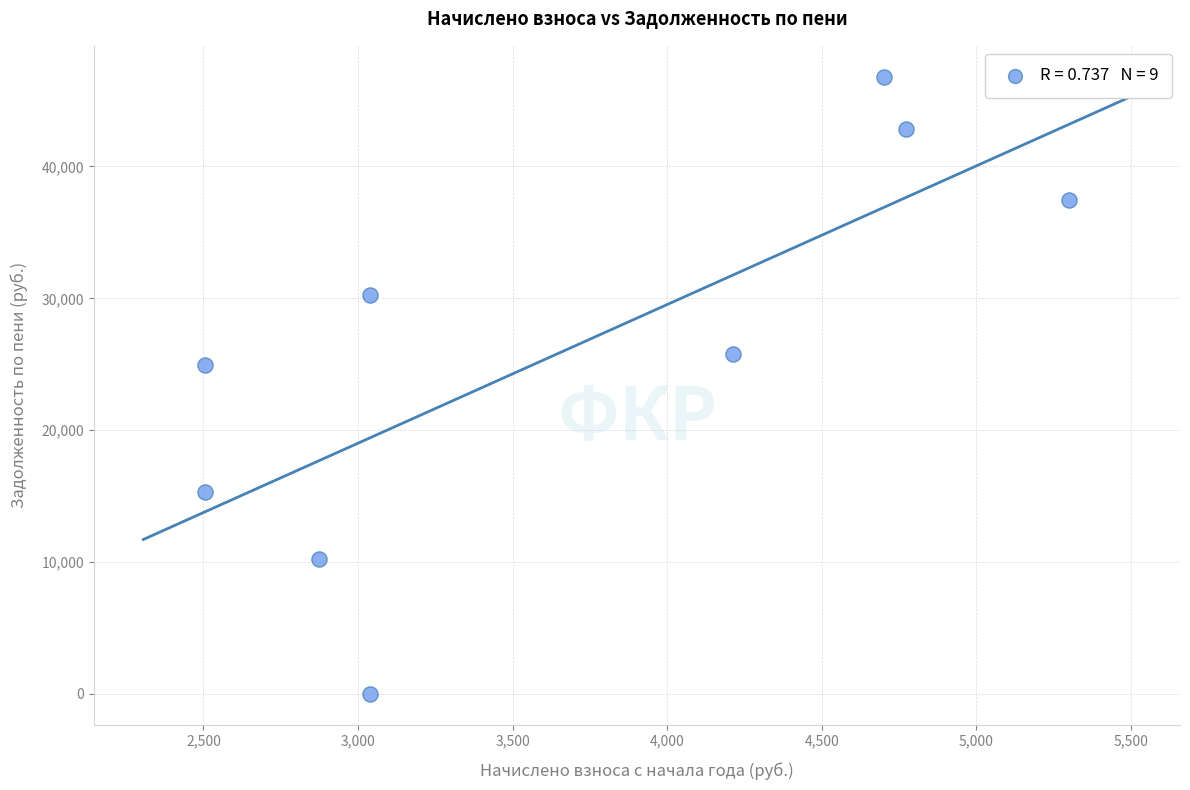

What Y value in the scatter plot is closest to 23406?

24947.5